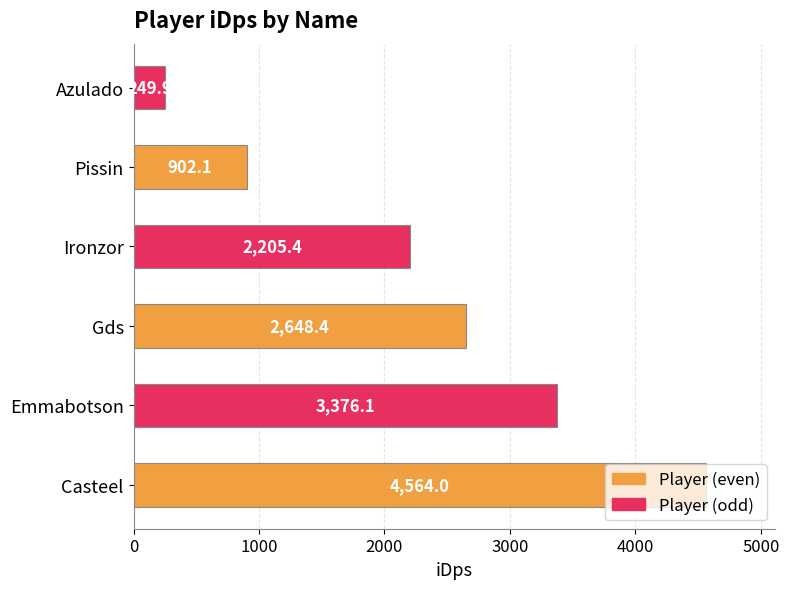

Which has a higher value, Gds or Azulado?

Gds